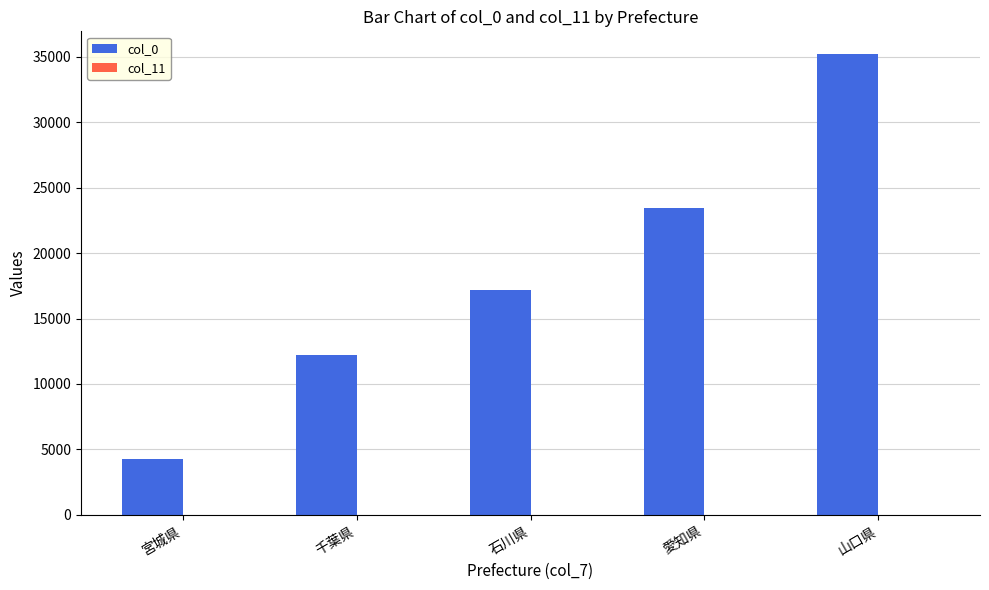

Rank the categories by value from lowest to highest.

宮城県, 千葉県, 石川県, 愛知県, 山口県